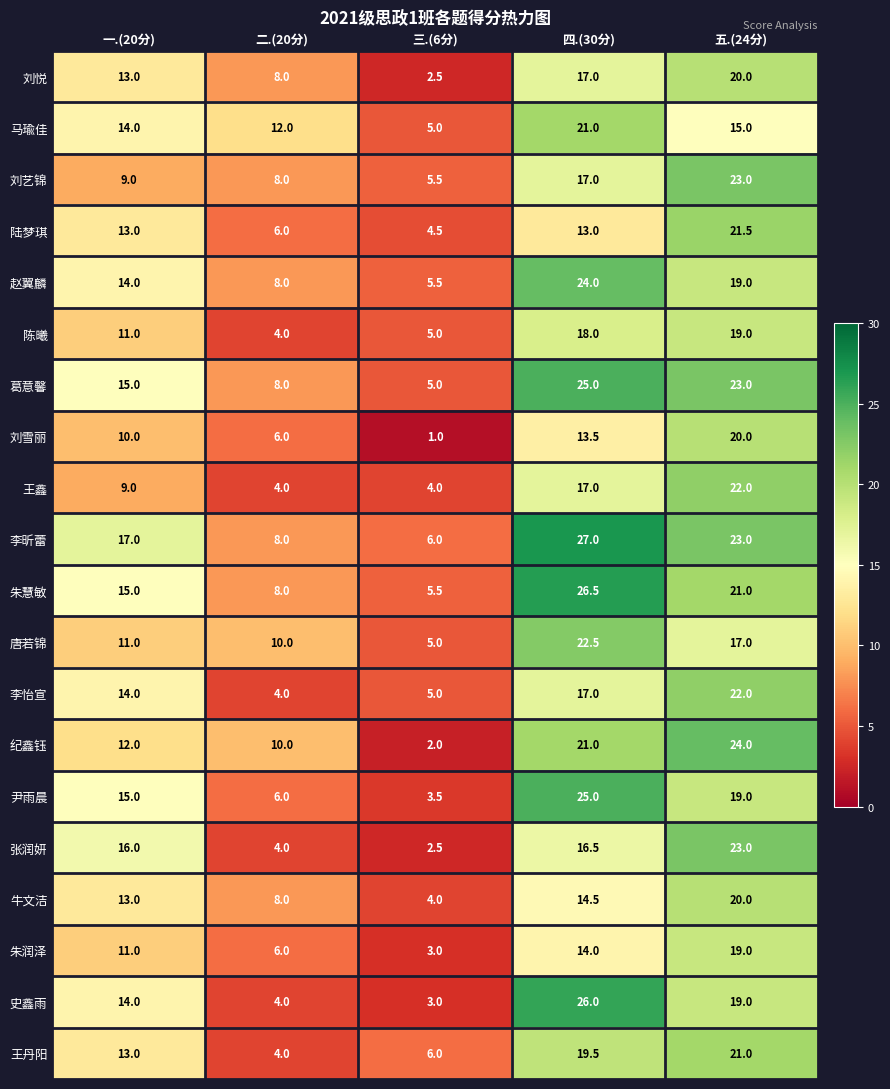

Count the 尹雨晨 values in the range 6 to 19.

3